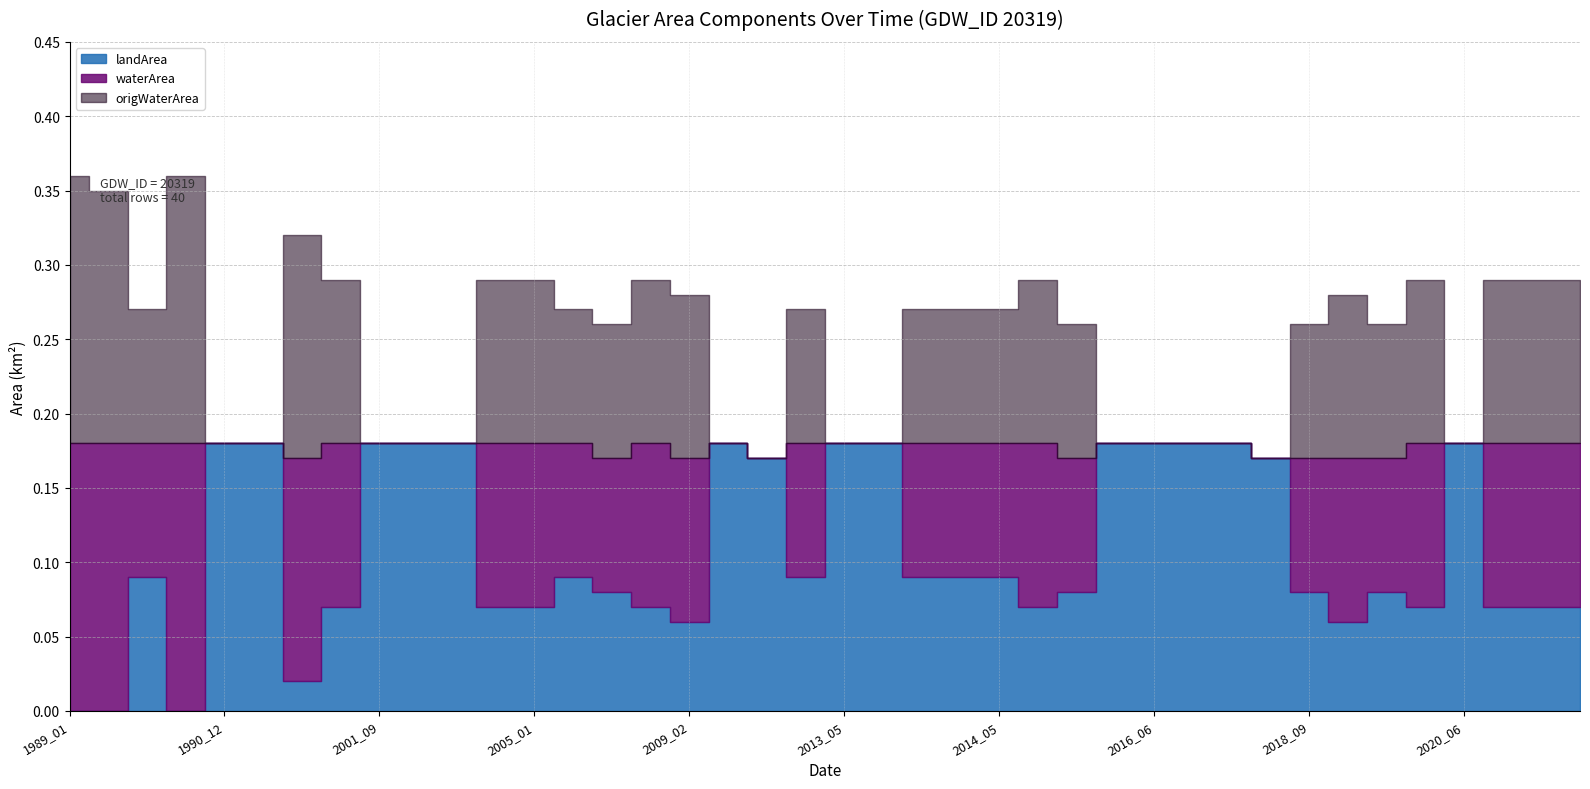

Which series has the largest total across all categories?

landArea